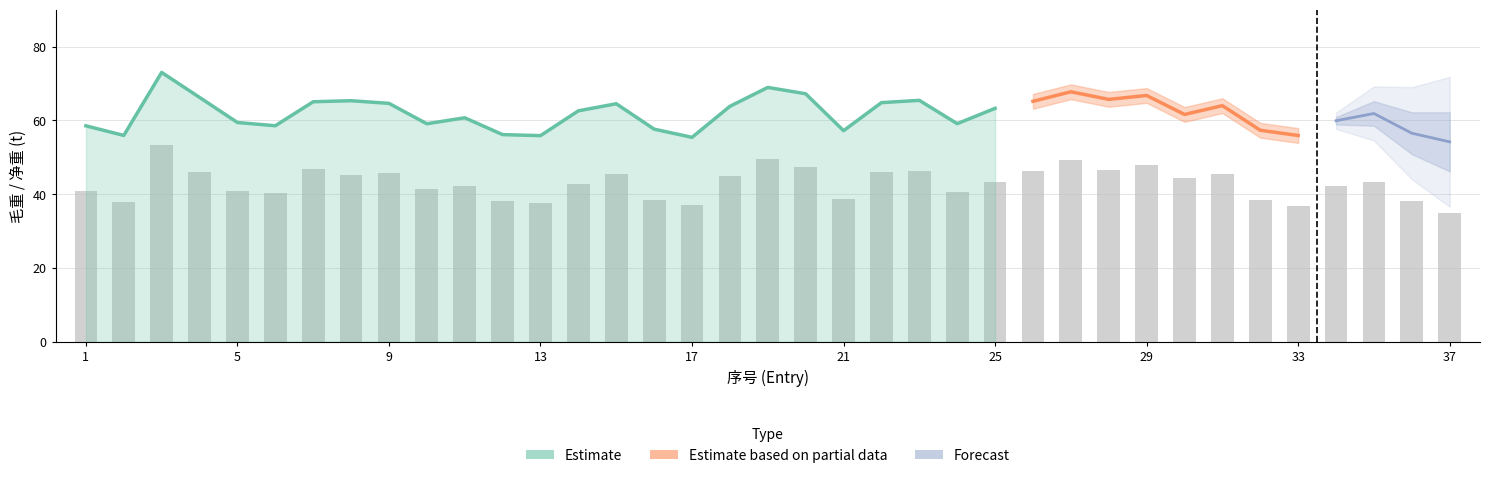

How many series are shown in this chart?

3